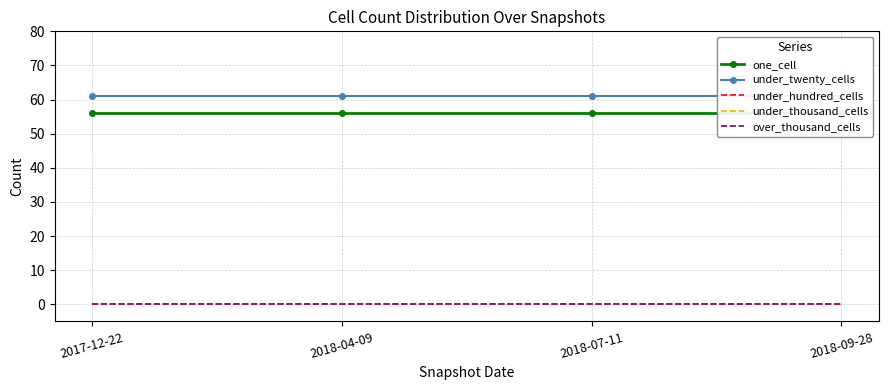

True or false: one_cell has a value of 56 at 2018-07-11.

True